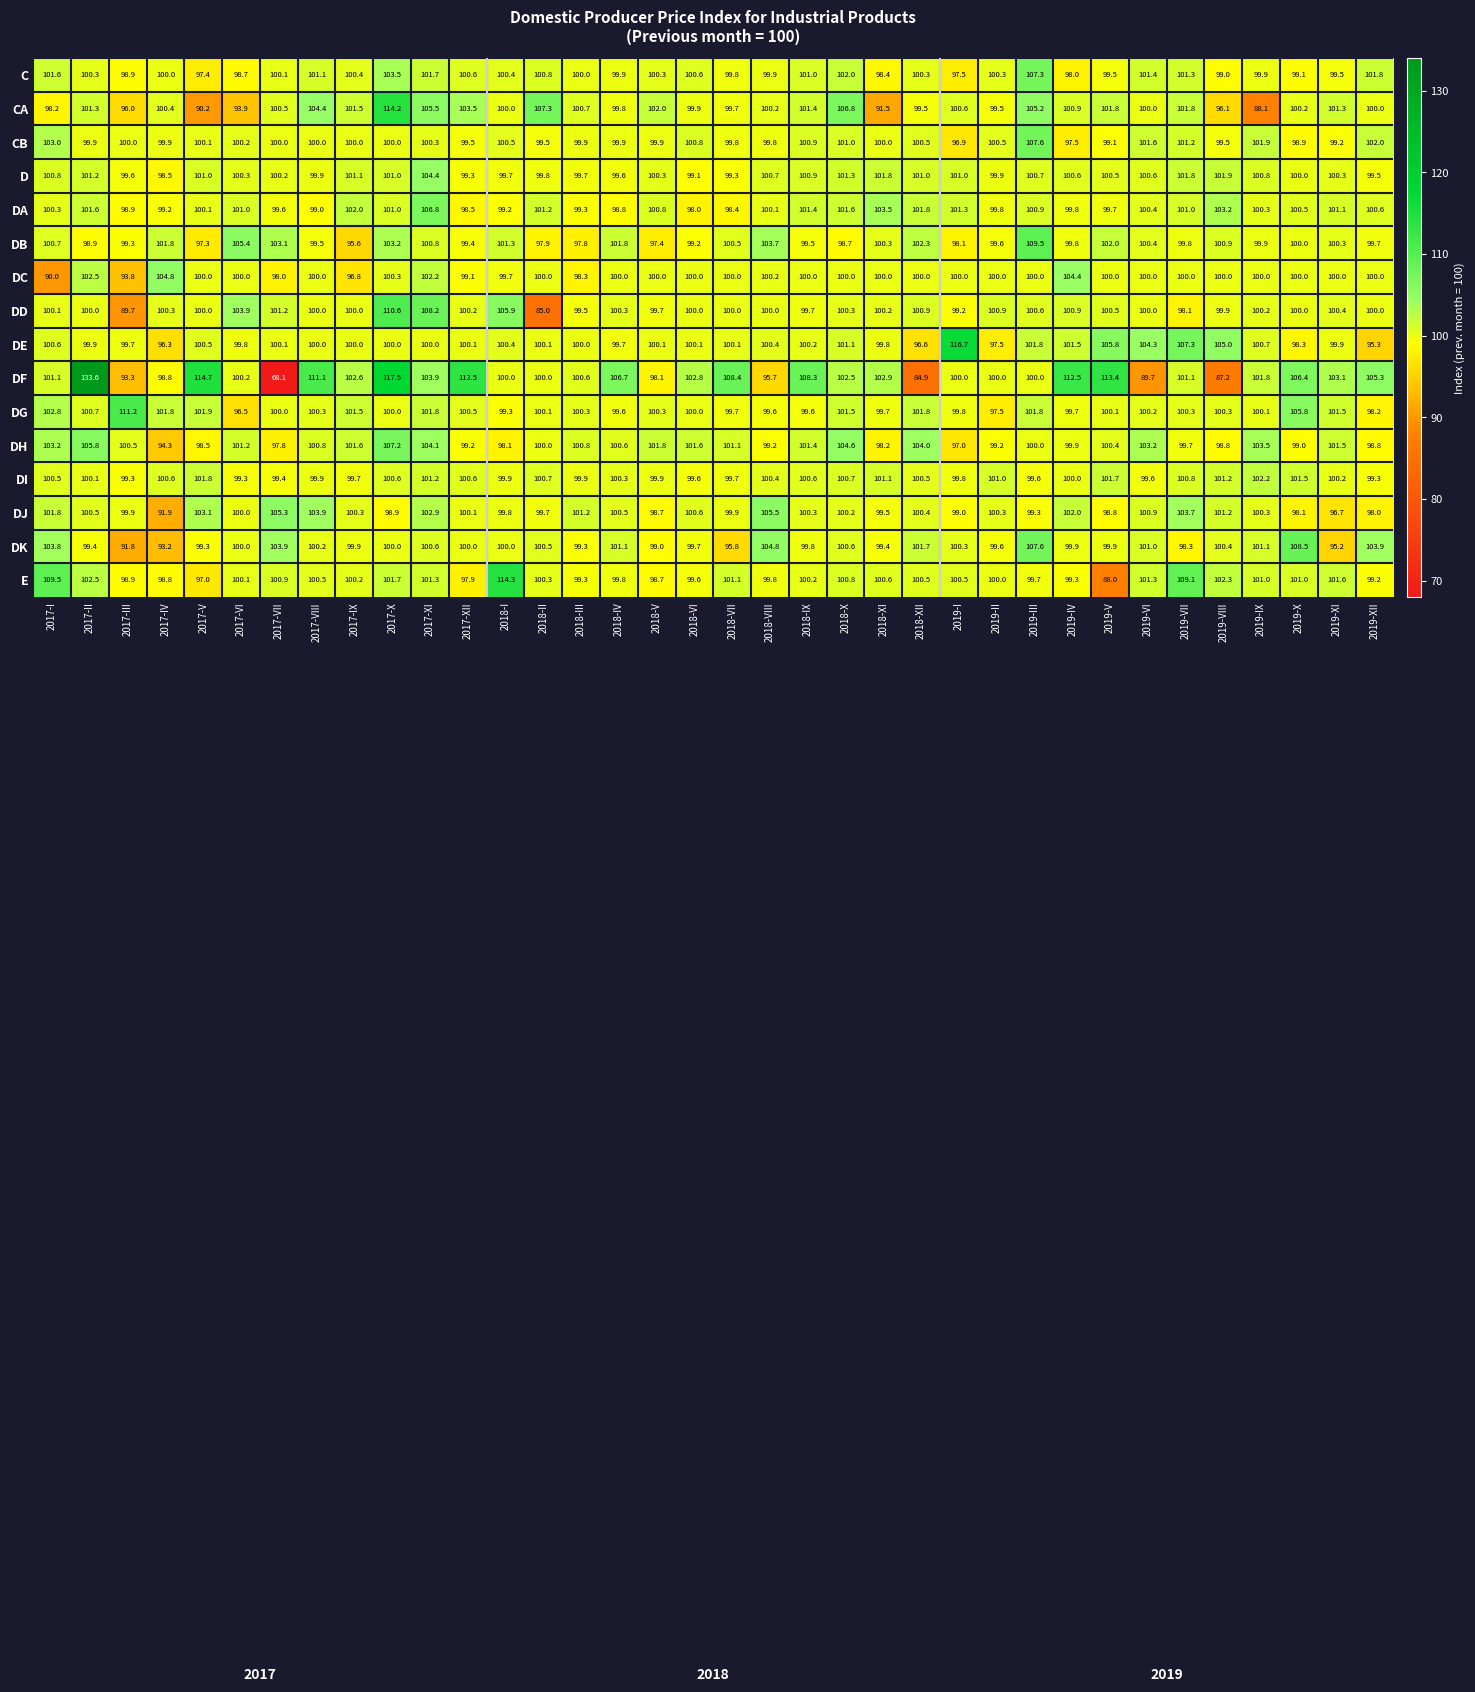

How many series are shown in this chart?

16